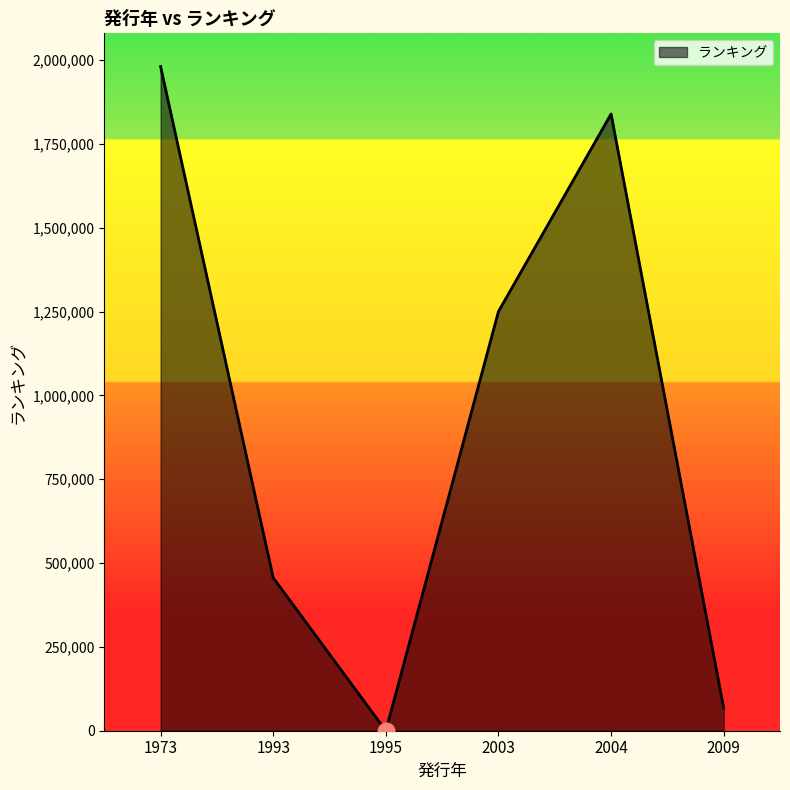

List the labels in order of value, largest first.

1973, 2004, 2003, 1993, 2009, 1995